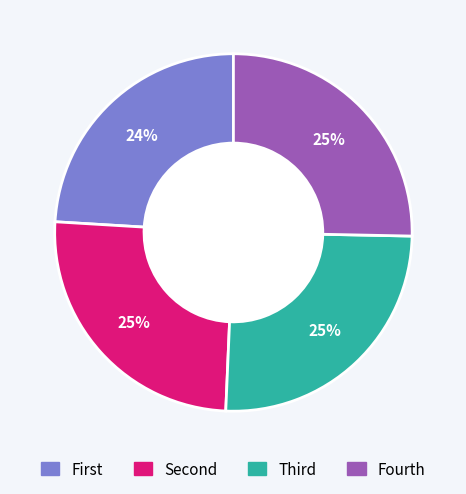

Is there any slice that represents more than half of the pie?

No